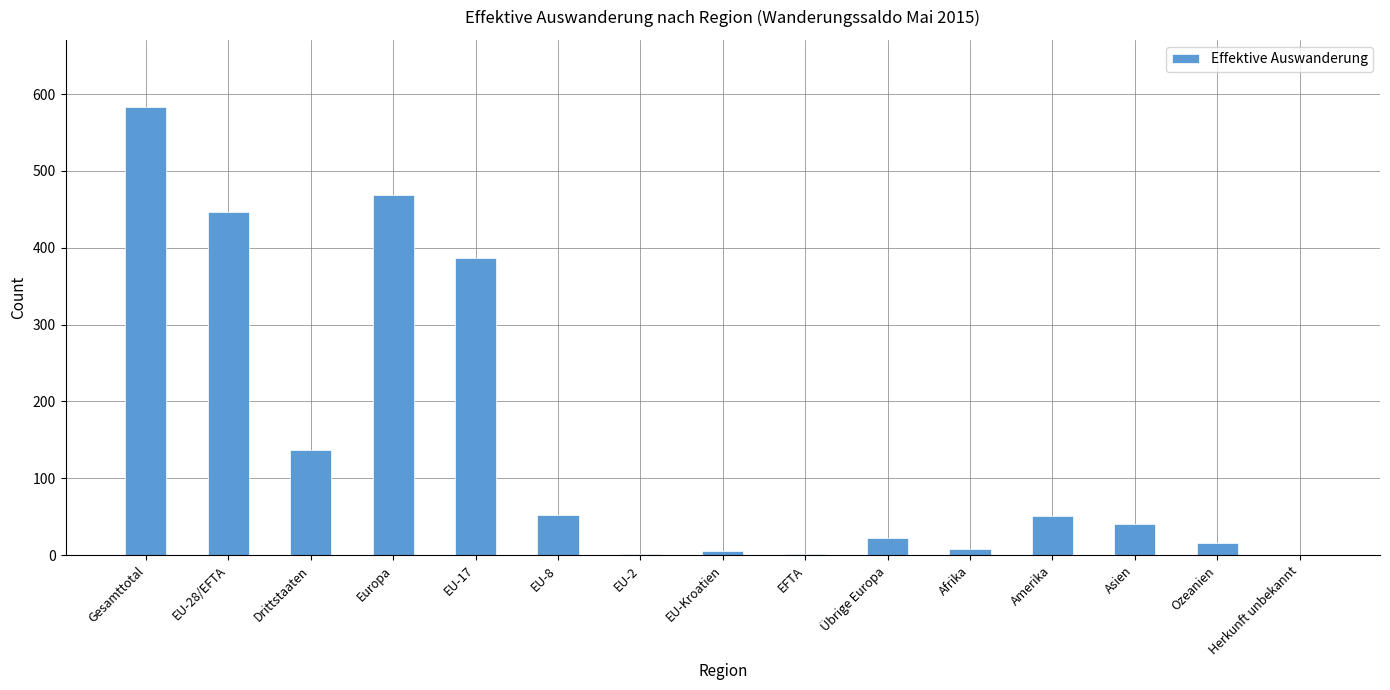

Count the number of data series in this chart.

1